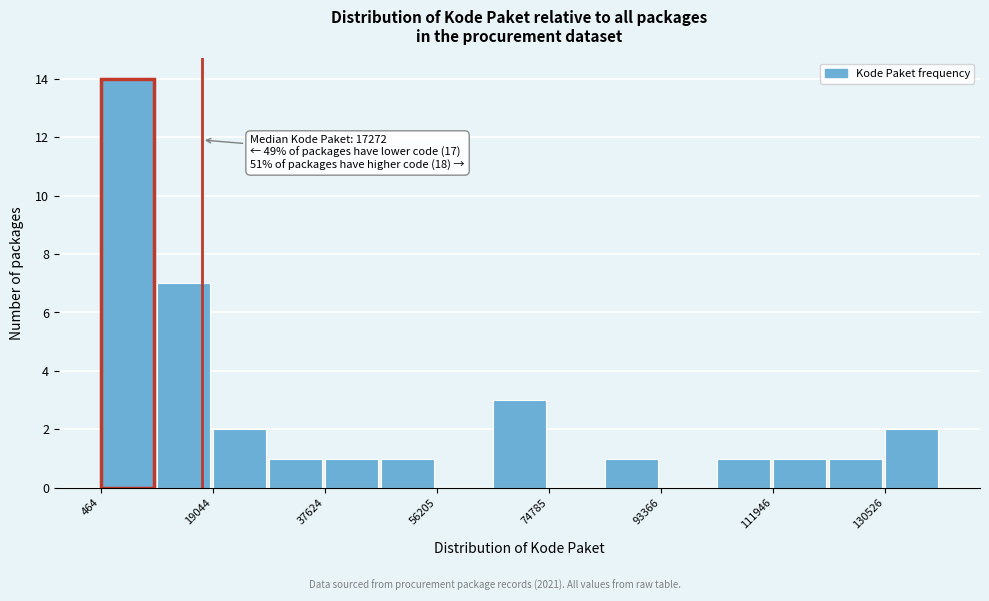

Over which range of the x-axis is the bar tallest?

0 to 10000